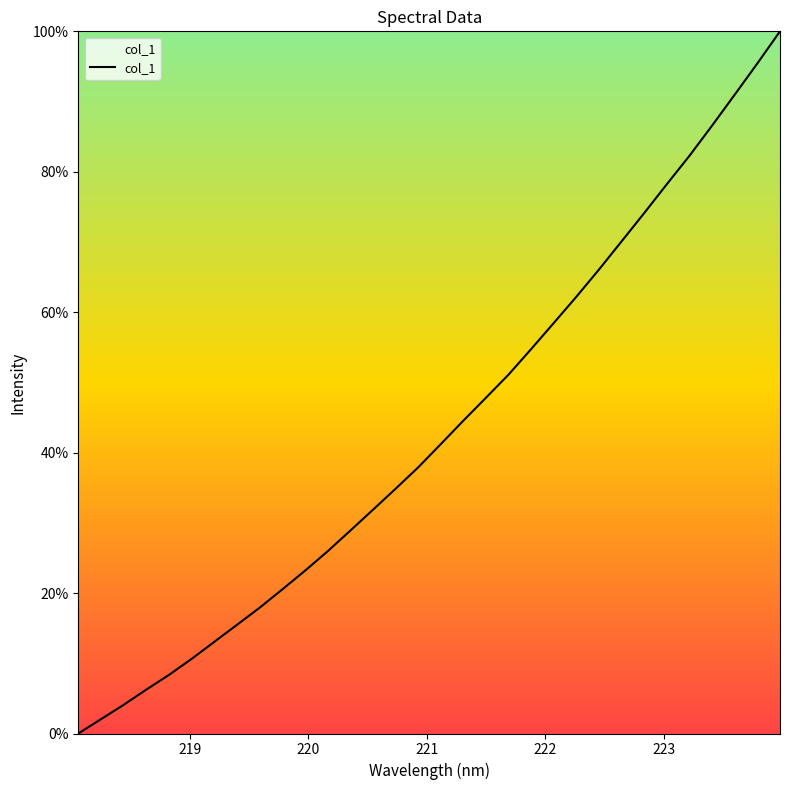

Is this an area chart (filled region under the line)?

No